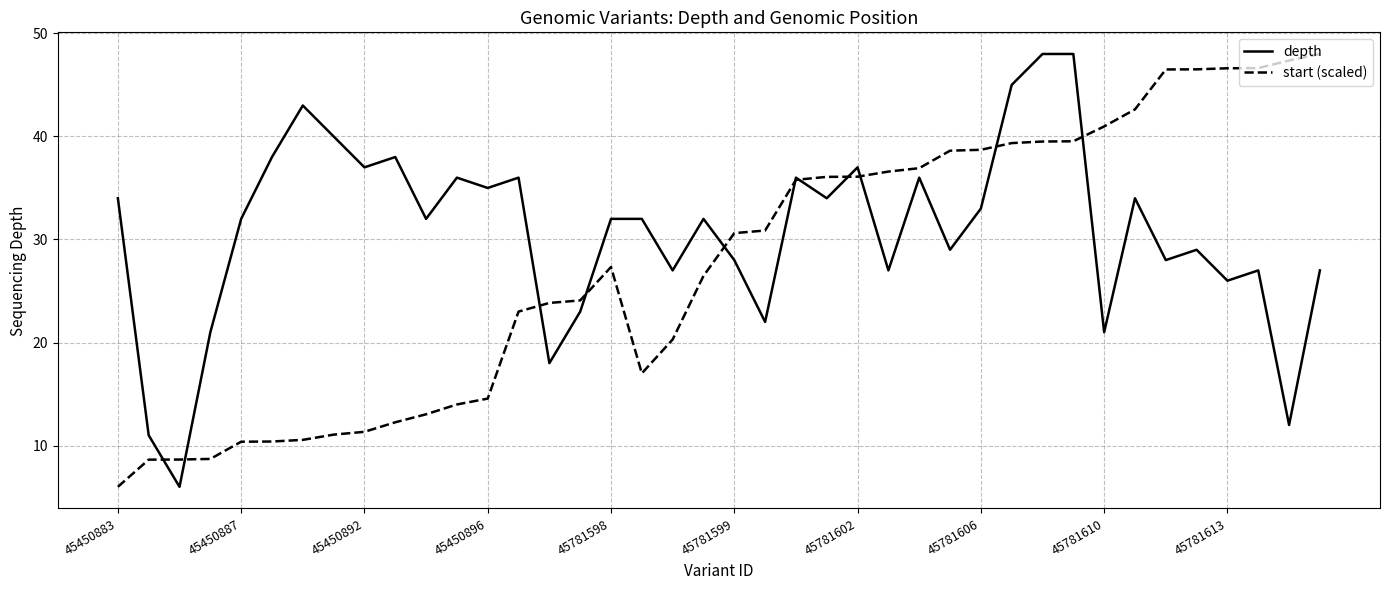

What is the minimum value shown in the chart?

6.0